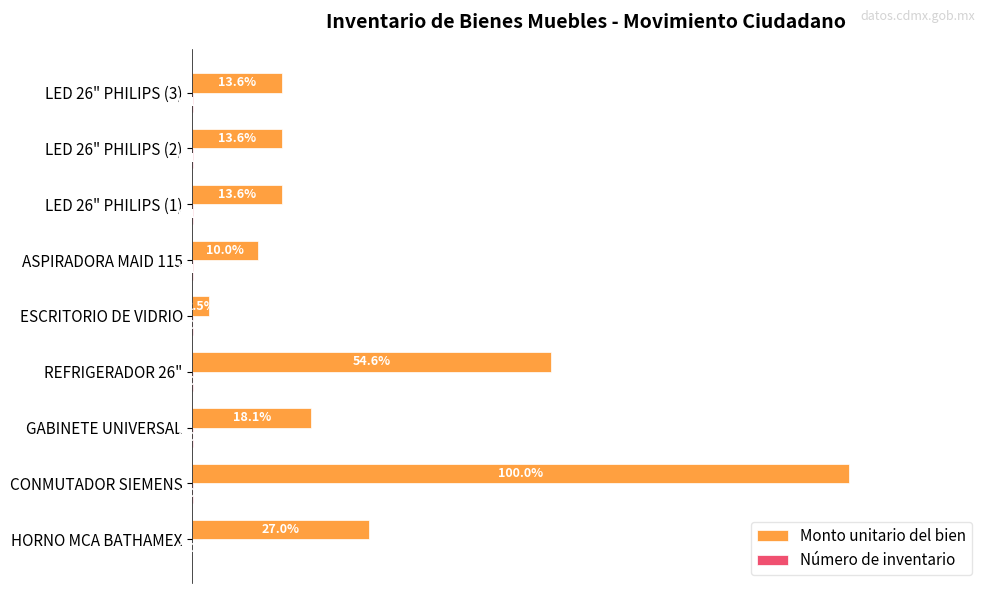

Which series changed the most between HORNO MCA BATHAMEX and REFRIGERADOR 26"?

Monto unitario del bien